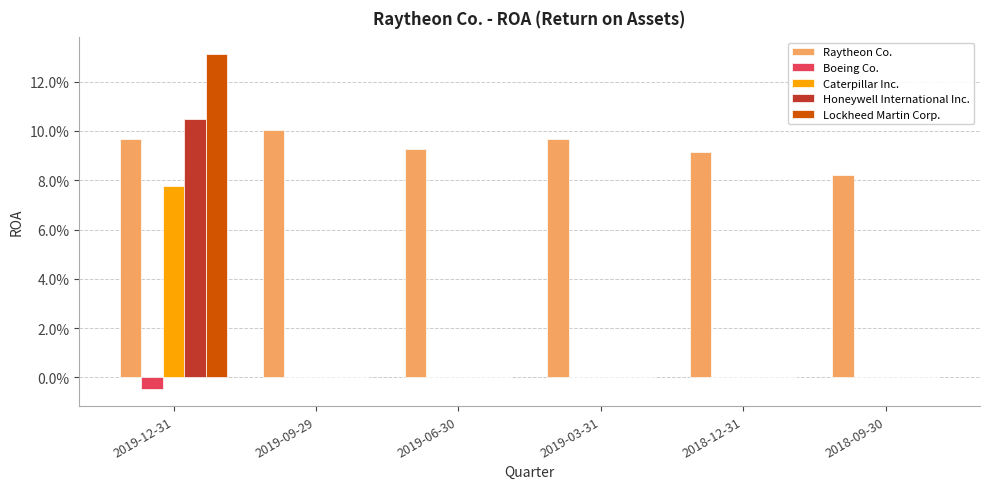

At how many categories does at least one series exceed 0?

6